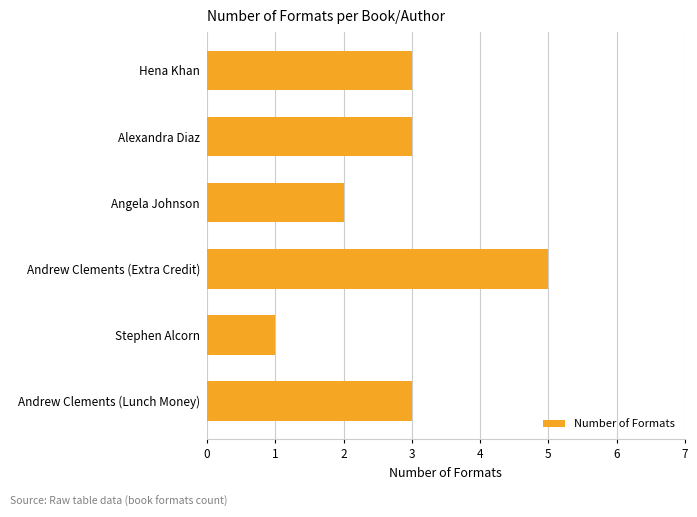

What is the difference between the second highest and second lowest values?

1